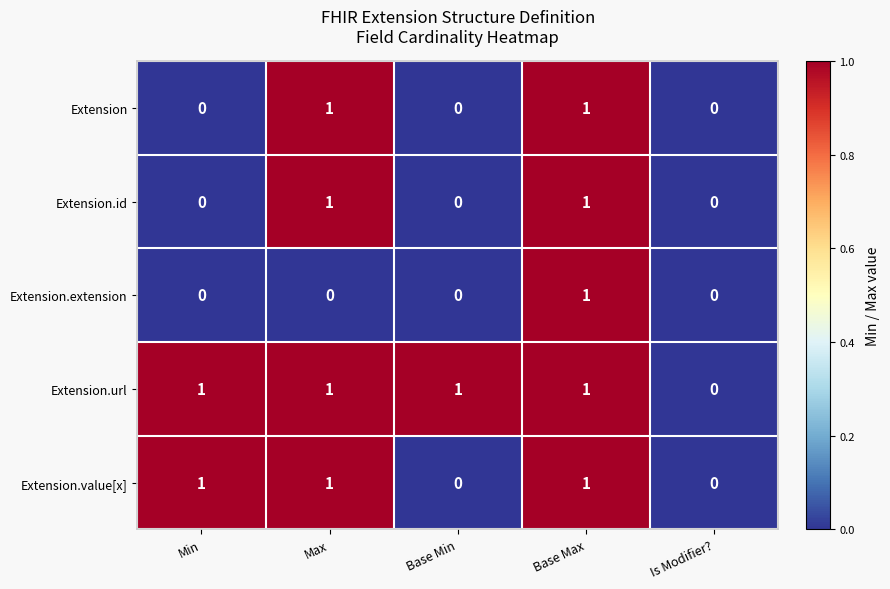

Which category has the lowest value in the Extension.url series?

Is Modifier?